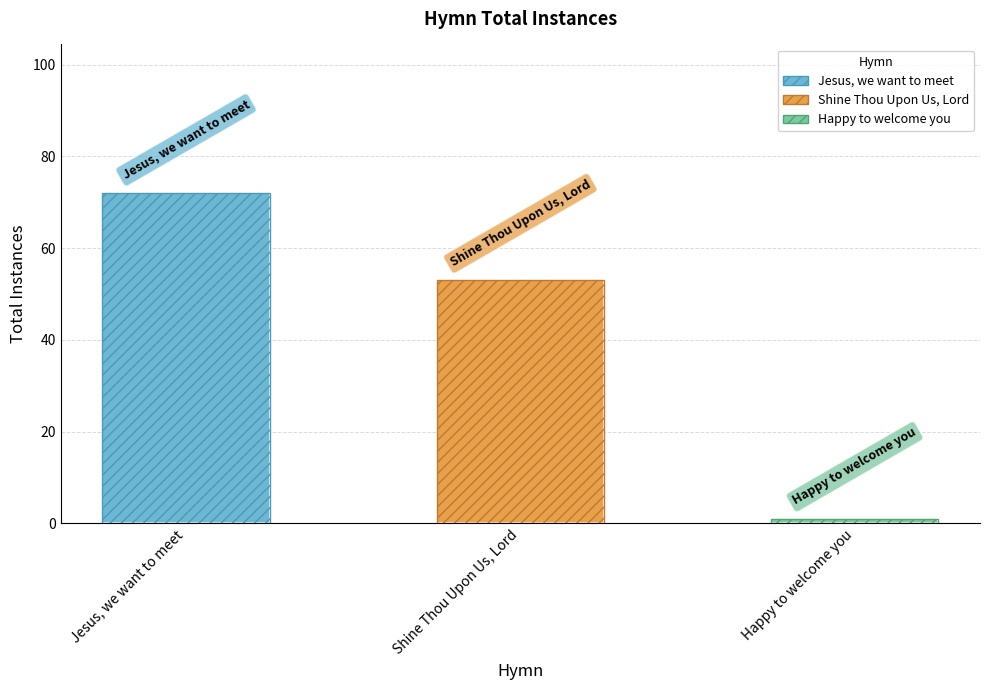

Reading left to right, transcribe all the data shown in this chart.

72	53	1